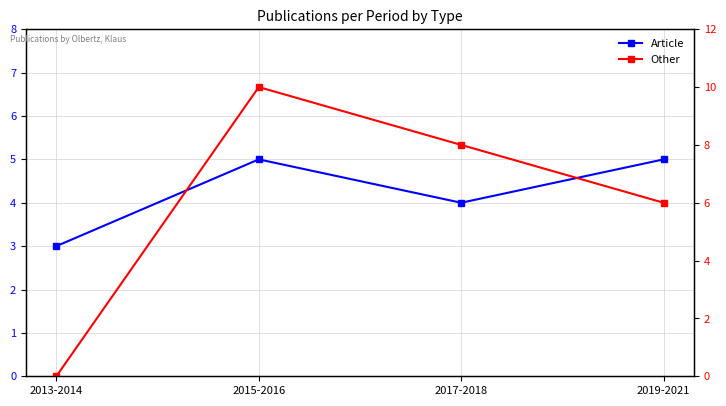

How many intersections are there between Other and Article?

1